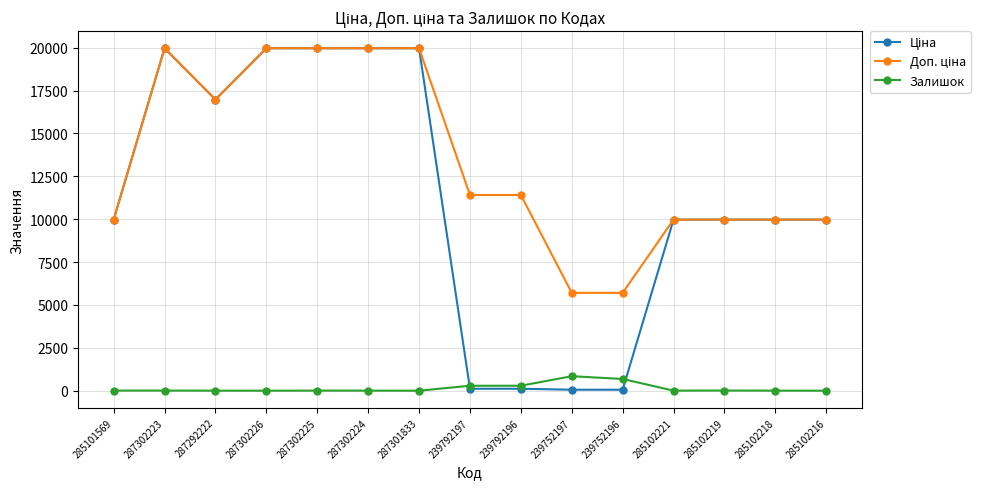

True or false: Залишок has a value of 7.0 at 285101569.

True